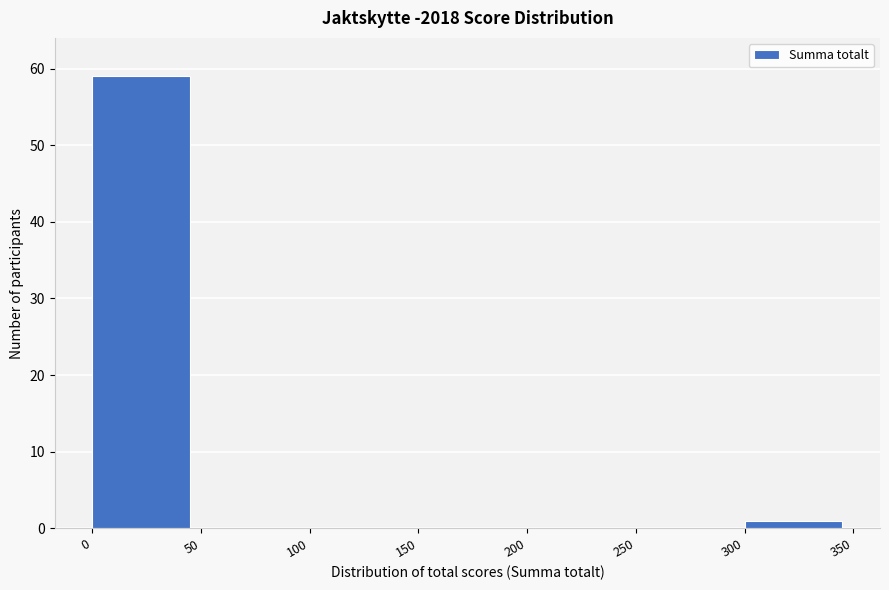

Over which range of the x-axis is the bar tallest?

0 to 50